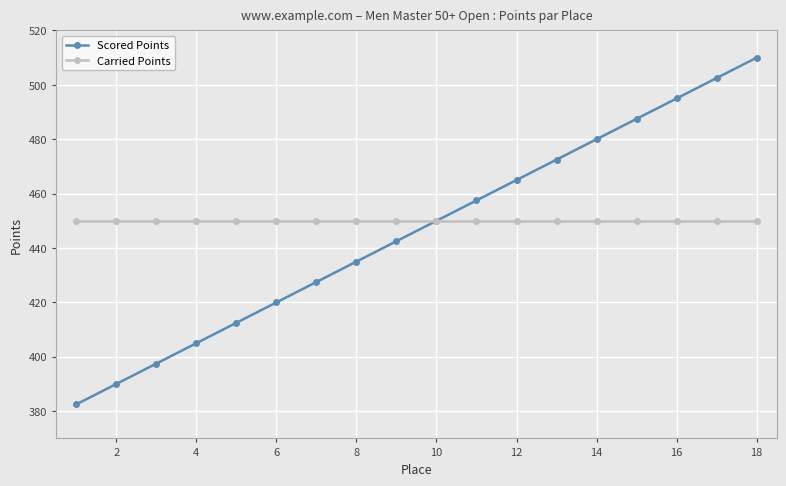

What are all the series names shown in the legend?

Scored Points, Carried Points